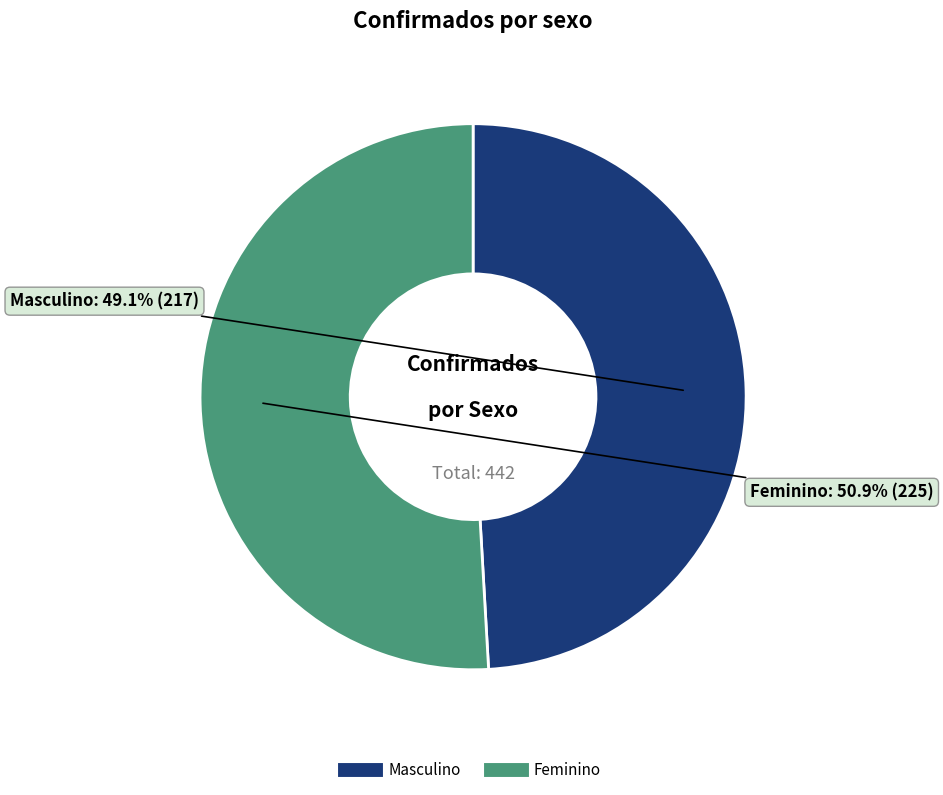

How many slices are in this pie chart?

2